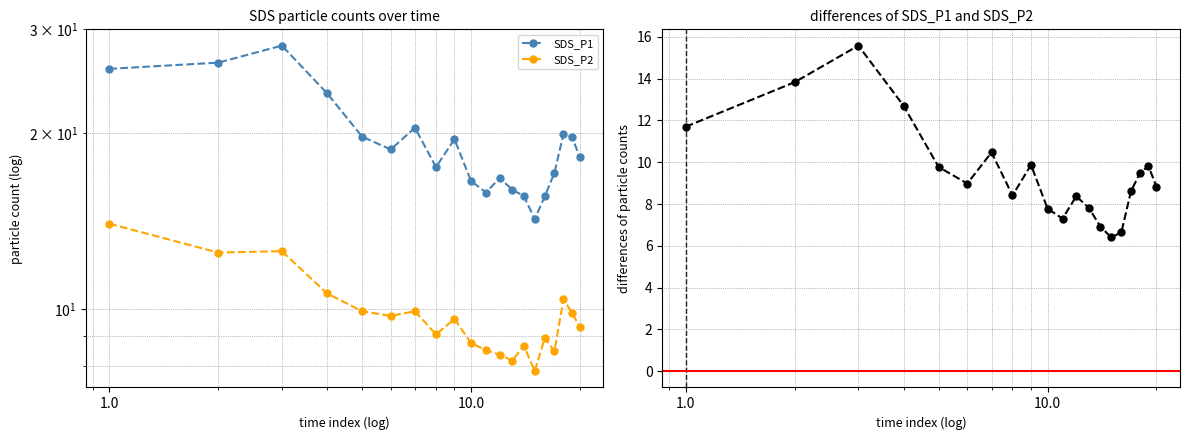

Rank the series by their maximum value, from lowest to highest.

SDS_P2, SDS_P1 - SDS_P2, SDS_P1